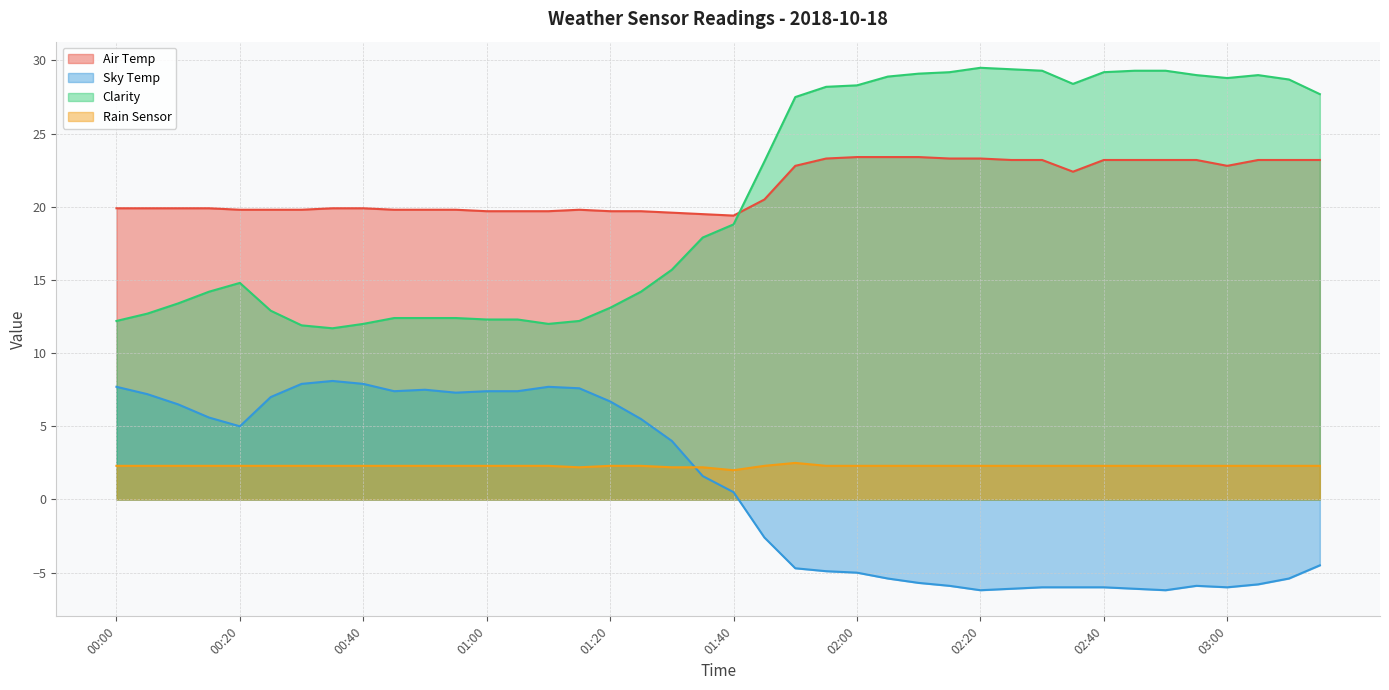

What are all the series names shown in the legend?

Air Temp, Sky Temp, Clarity, Rain Sensor